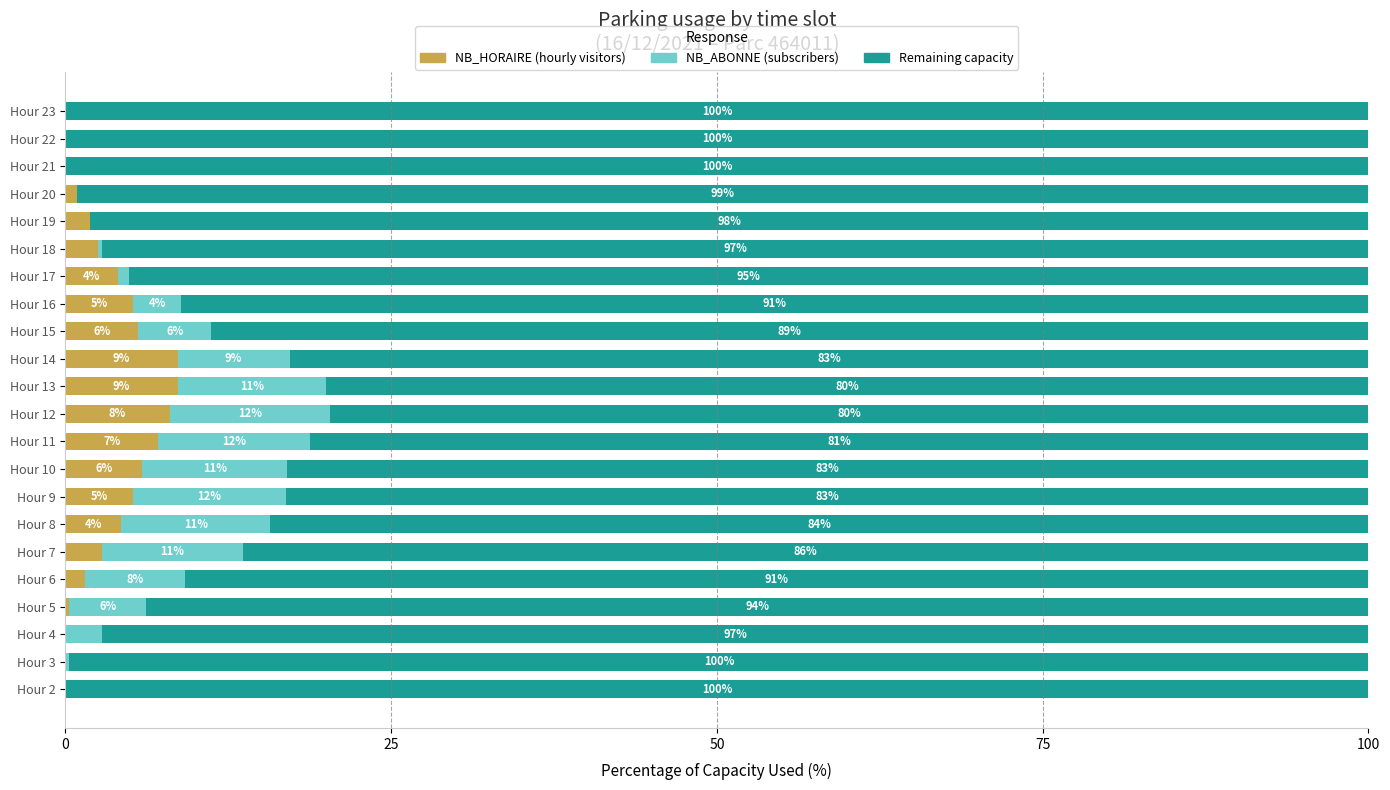

What is the total value across all series at Hour 19?

100.0